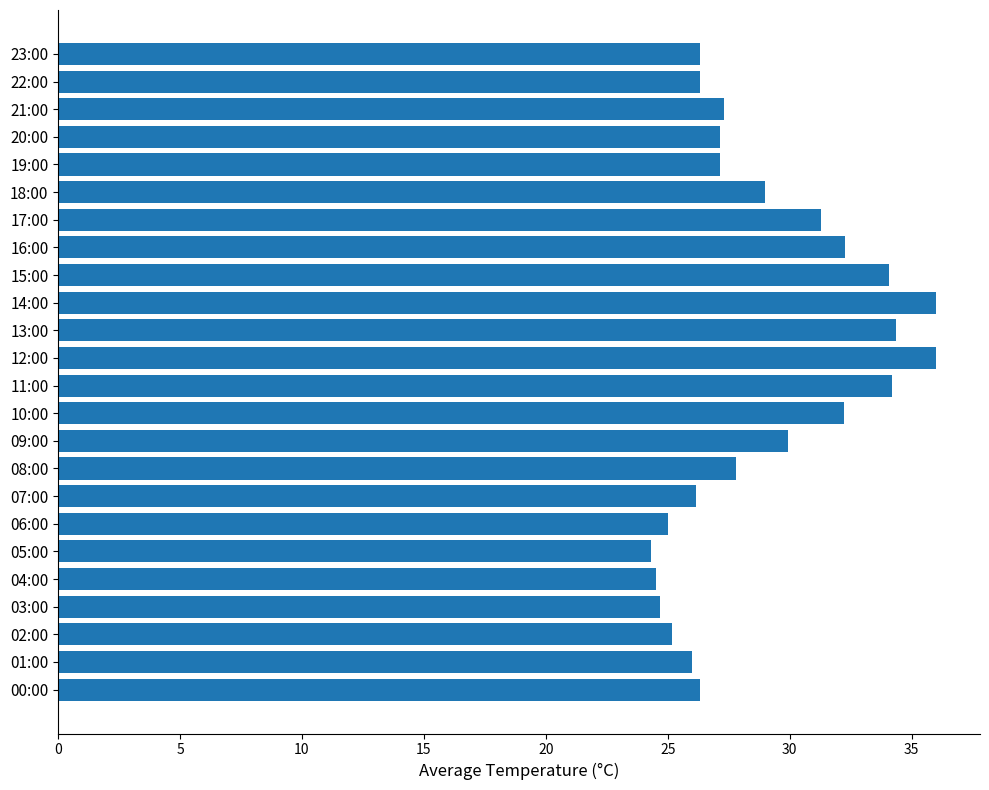

How many series are shown in this chart?

1